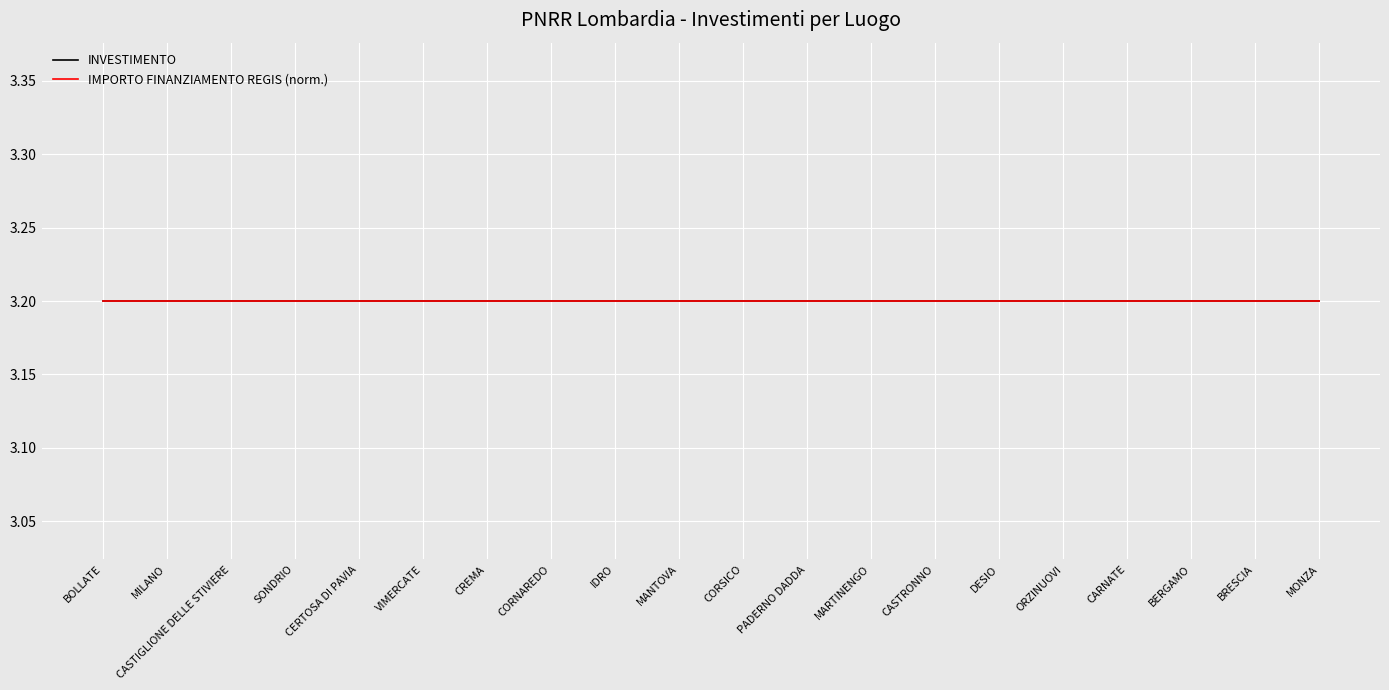

The IMPORTO FINANZIAMENTO REGIS series shows 7626.1 at BERGAMO. True or false?

False